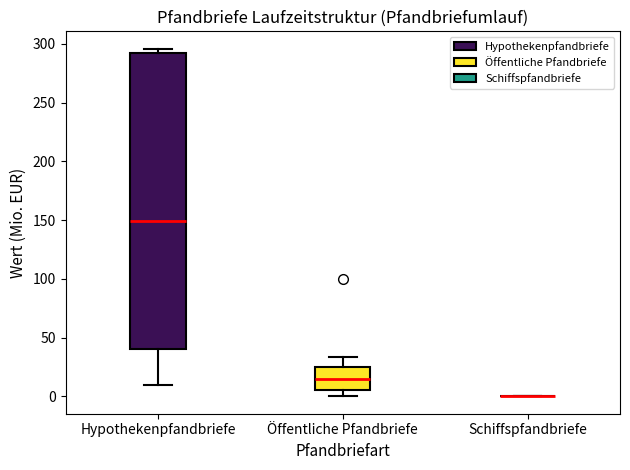

Which box is the tallest, from its lower edge to its upper edge?

Hypothekenpfandbriefe